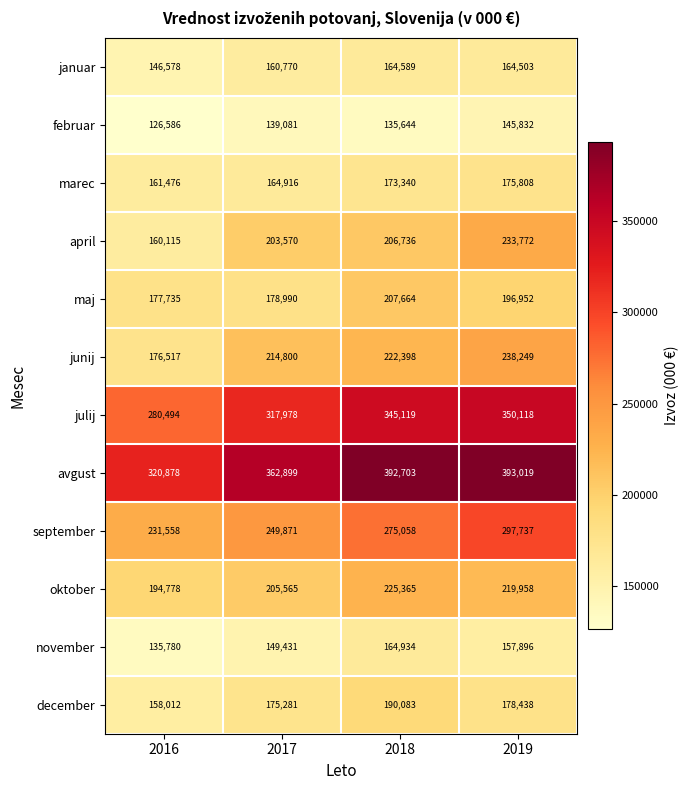

Which series has the widest spread of values?

april